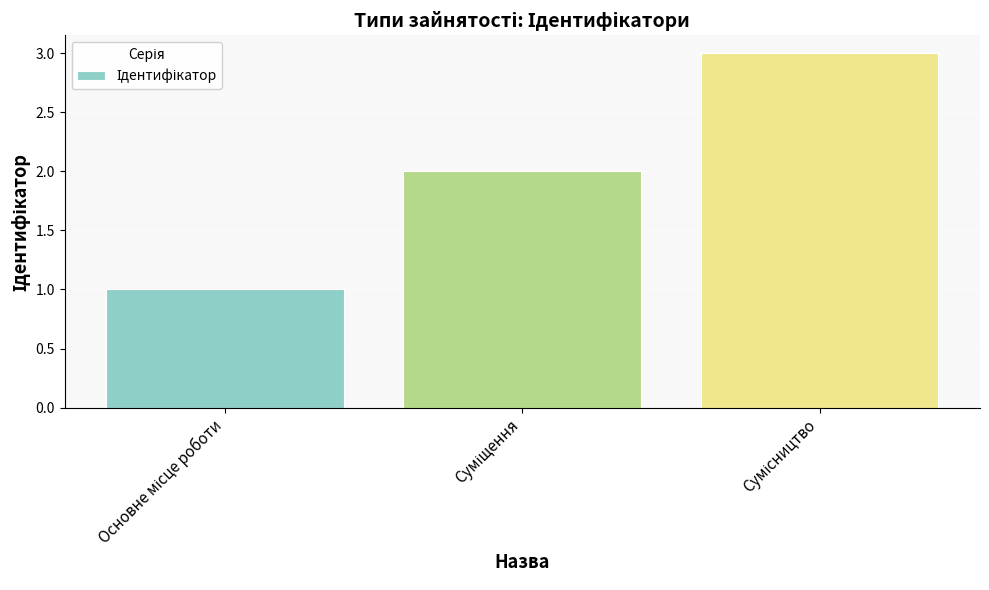

What is the sum of all values?

6